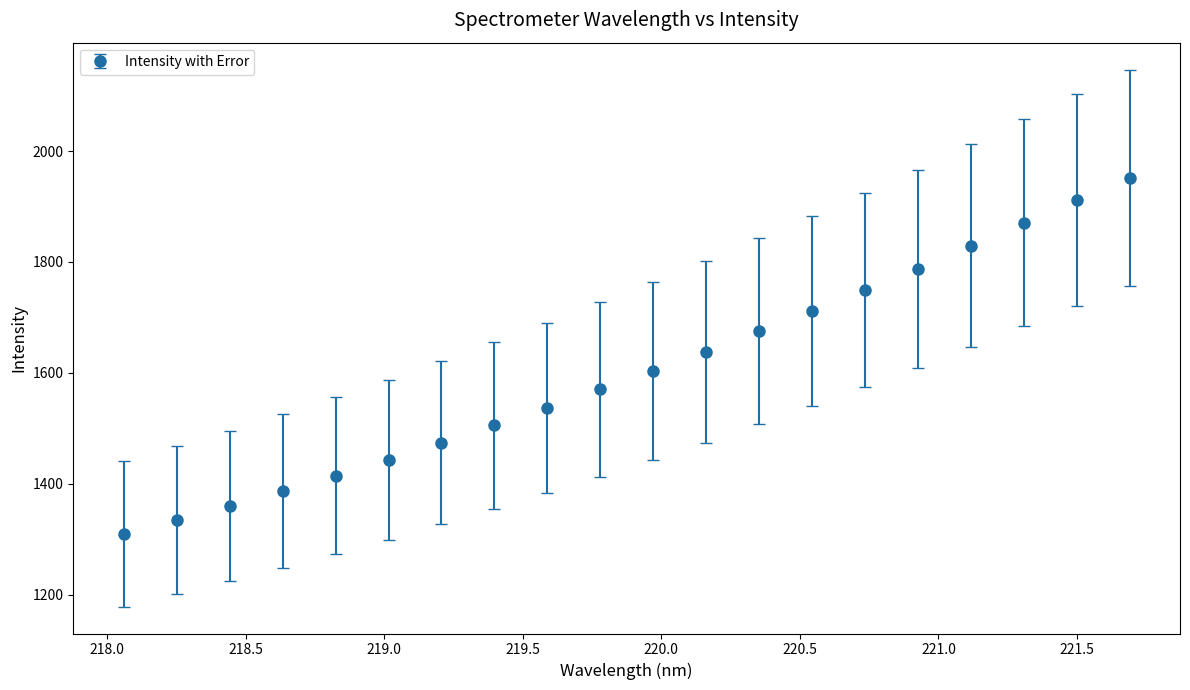

What is the smallest value displayed?

1309.3